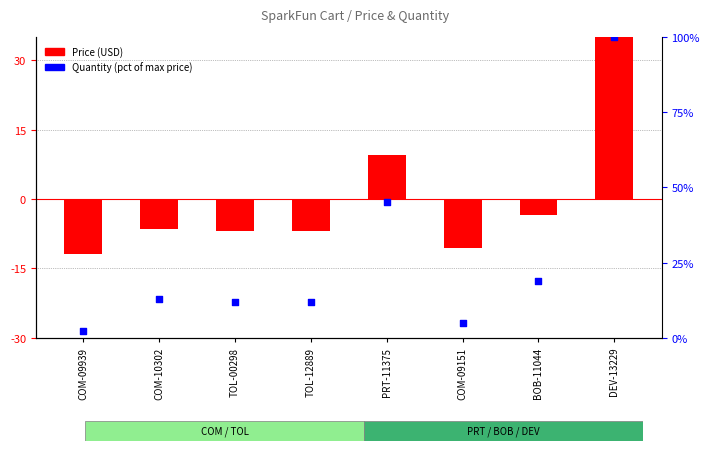

What are all the series names shown in the legend?

Price (USD), Quantity